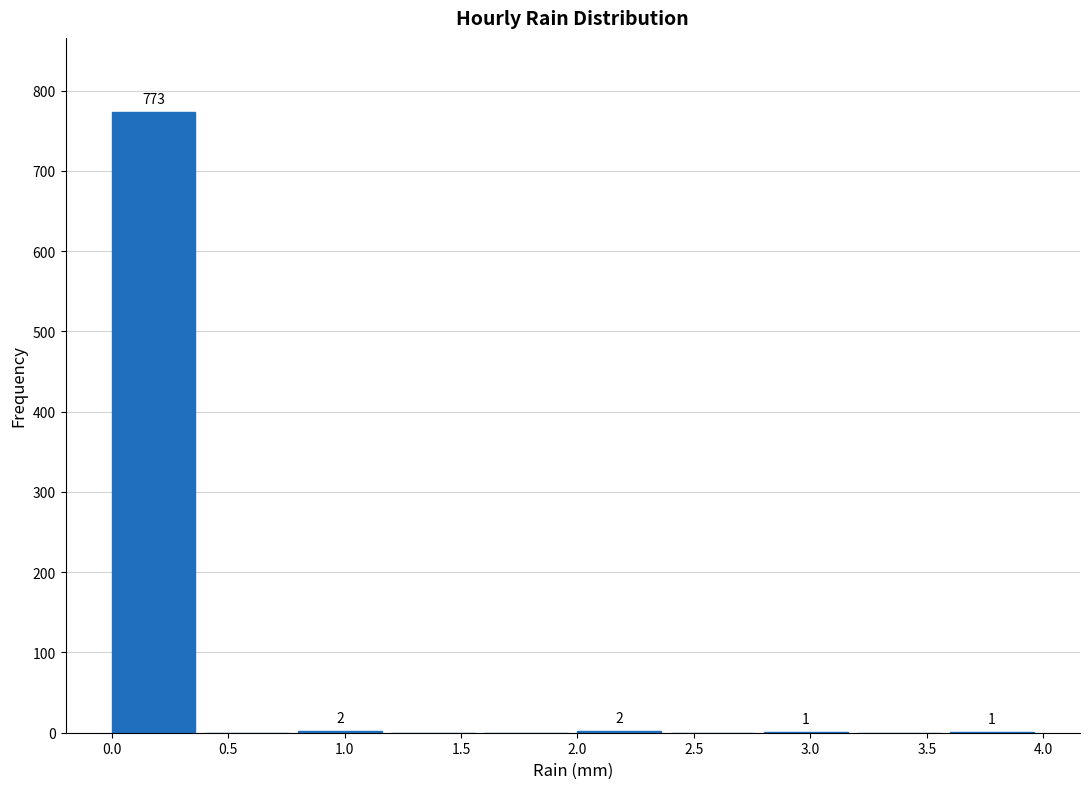

Which range on the x-axis has the tallest bar?

0.0 to 0.4